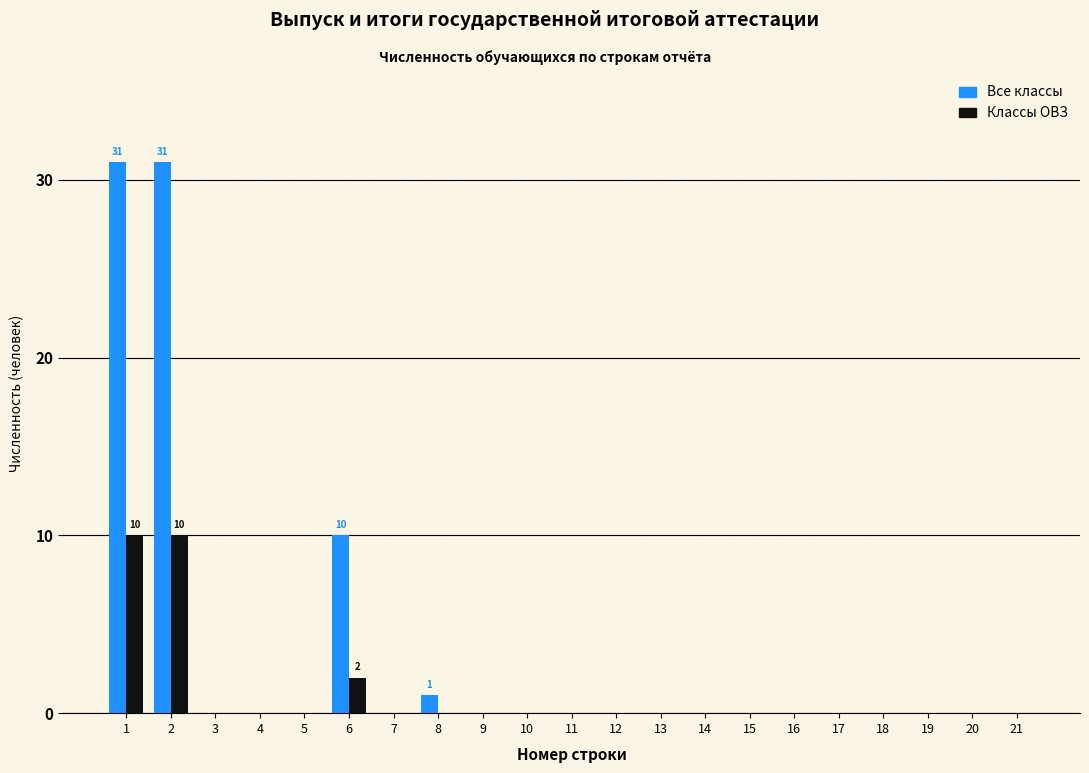

Which series changed the most between 1 and 11?

Все классы